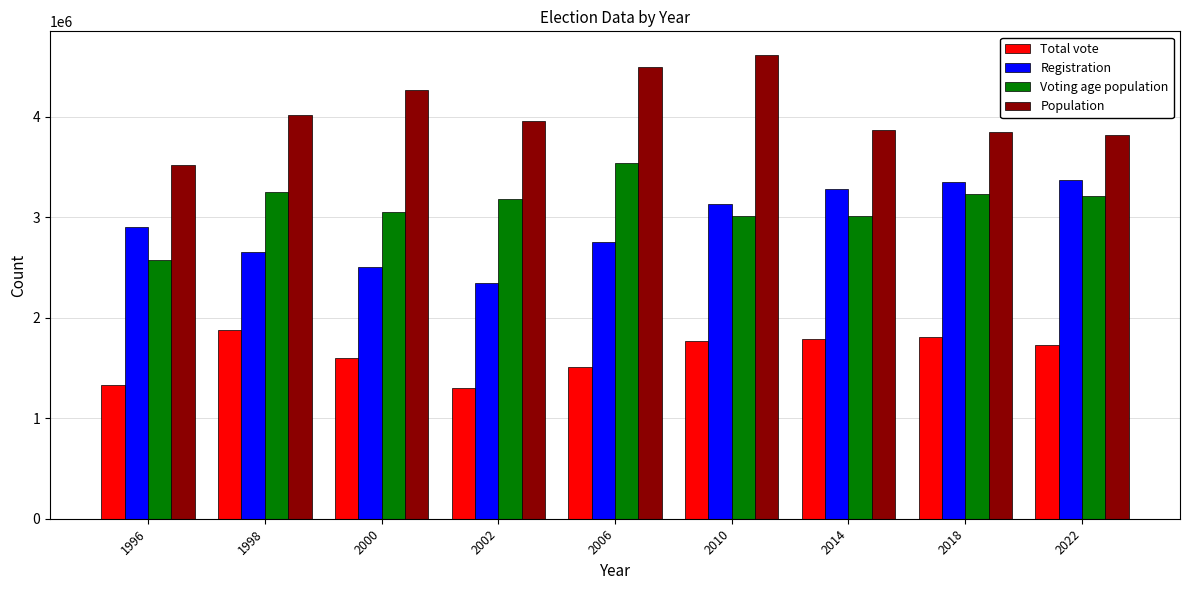

What is the sum of the Voting age population values at 2010 and 2018?

6239179